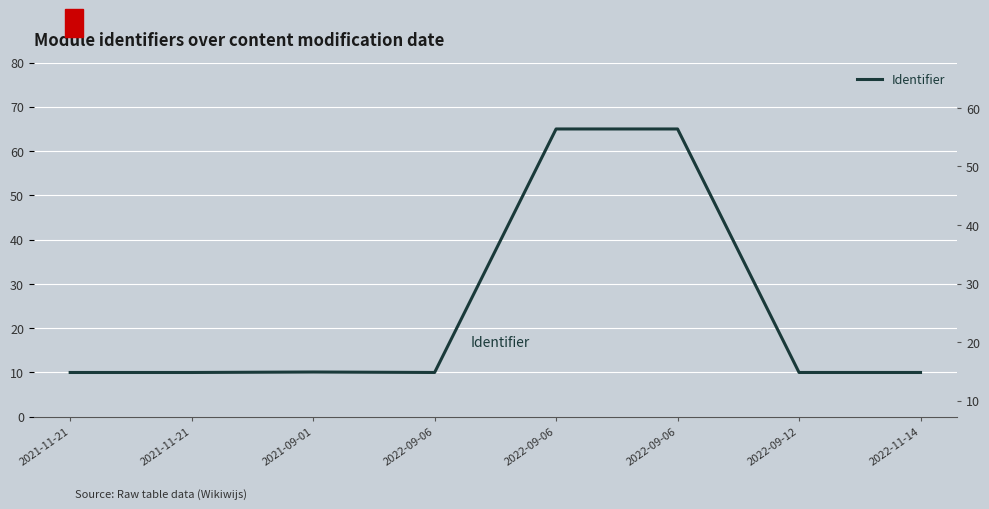

Reading right to left, what are all the values shown in this chart?

10.0	10.0	65.0	65.0	10.0	10.1	10.0	10.0